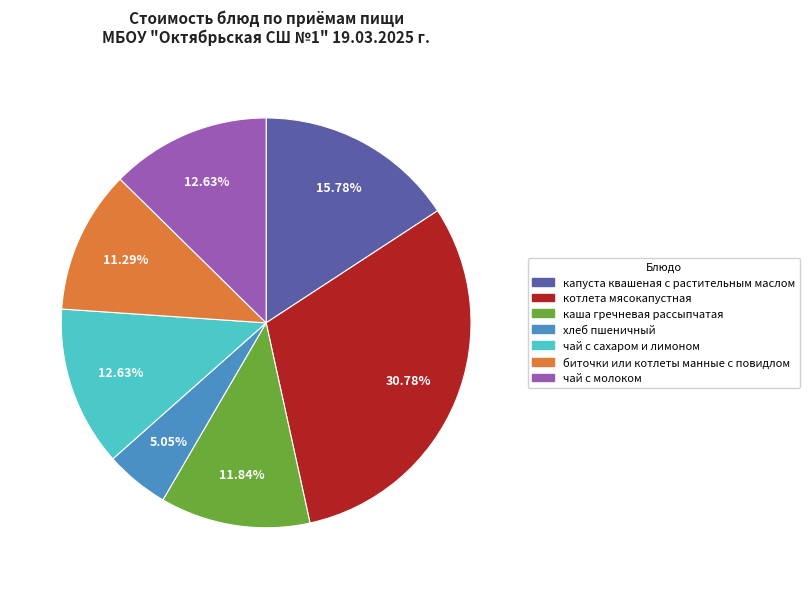

How many segments does this pie chart have?

7